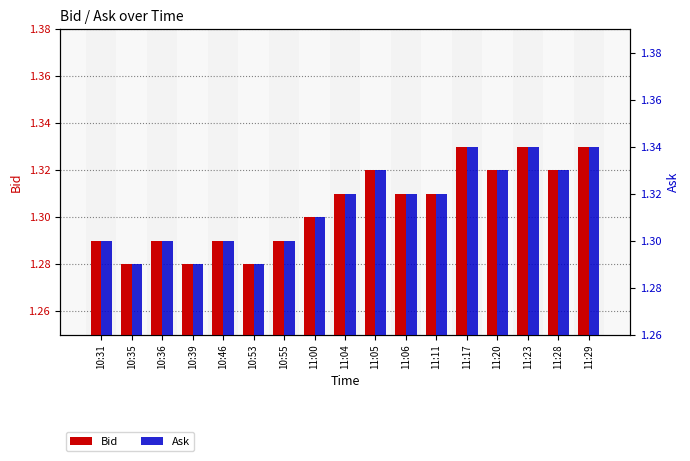

Count the Ask values in the range 1 to 2.

17